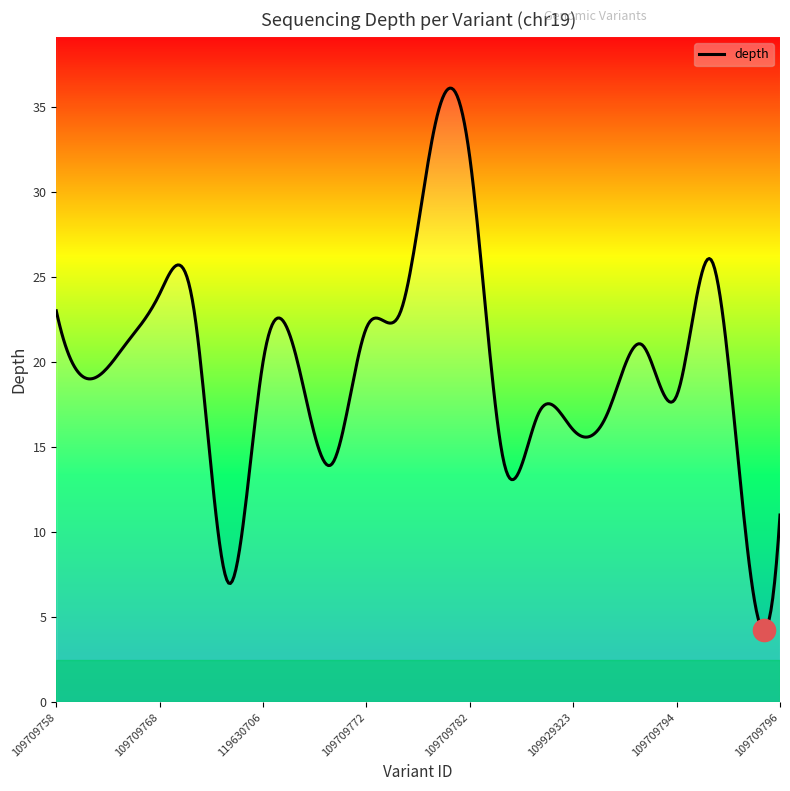

Reading left to right, what are all the values shown in this chart?

109709758=23	109784619=19	109784621=21	109709768=24	109784623=23	109870490=7	119630706=20	119630707=20	119665791=14	109709772=22	109709774=23	109709780=34	109709782=32	109709784=14	109709786=17	109929323=16	109709790=17	109709792=21	109709794=18	109784625=26	109784627=10	109709796=11